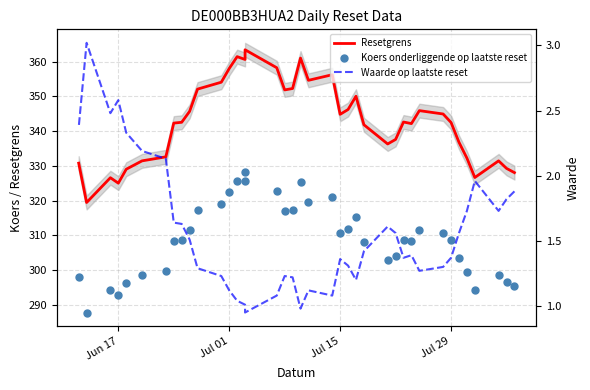

Which series has the widest spread of Y values?

Resetgrens